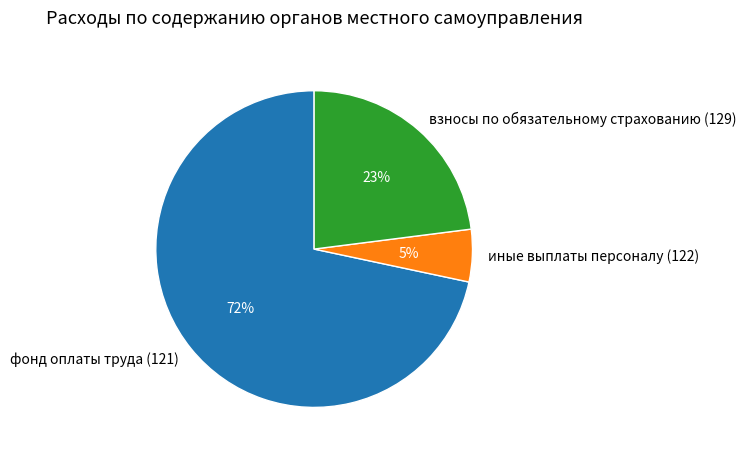

The иные выплаты персоналу (122) slice represents 5% of the pie. True or false?

True